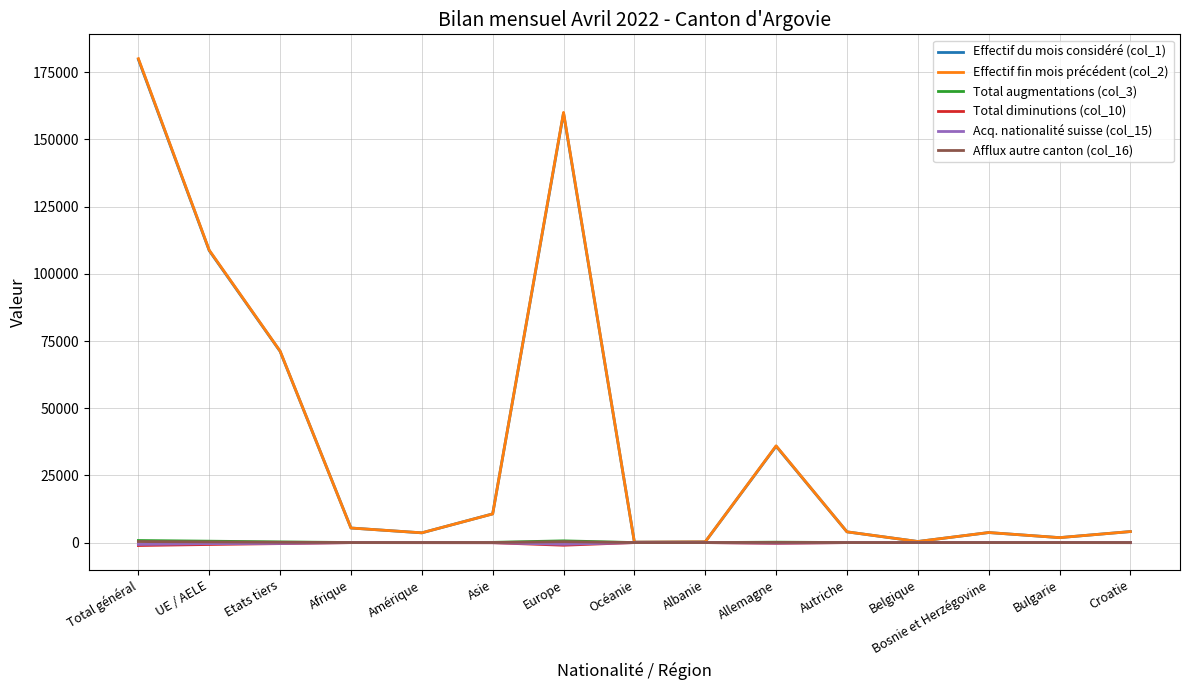

At which category is the sum across all series the highest?

Total général